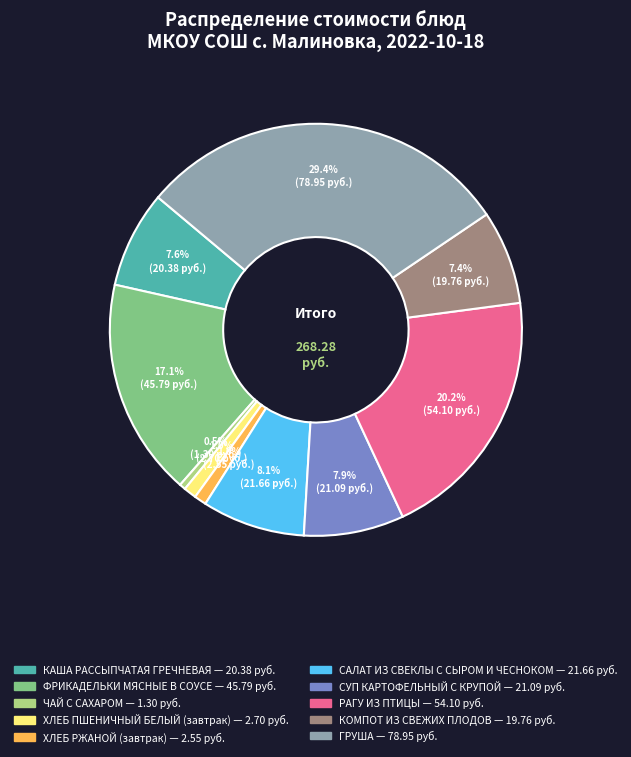

What is the total percentage of СУП КАРТОФЕЛЬНЫЙ С КРУПОЙ and РАГУ ИЗ ПТИЦЫ?

28.0%